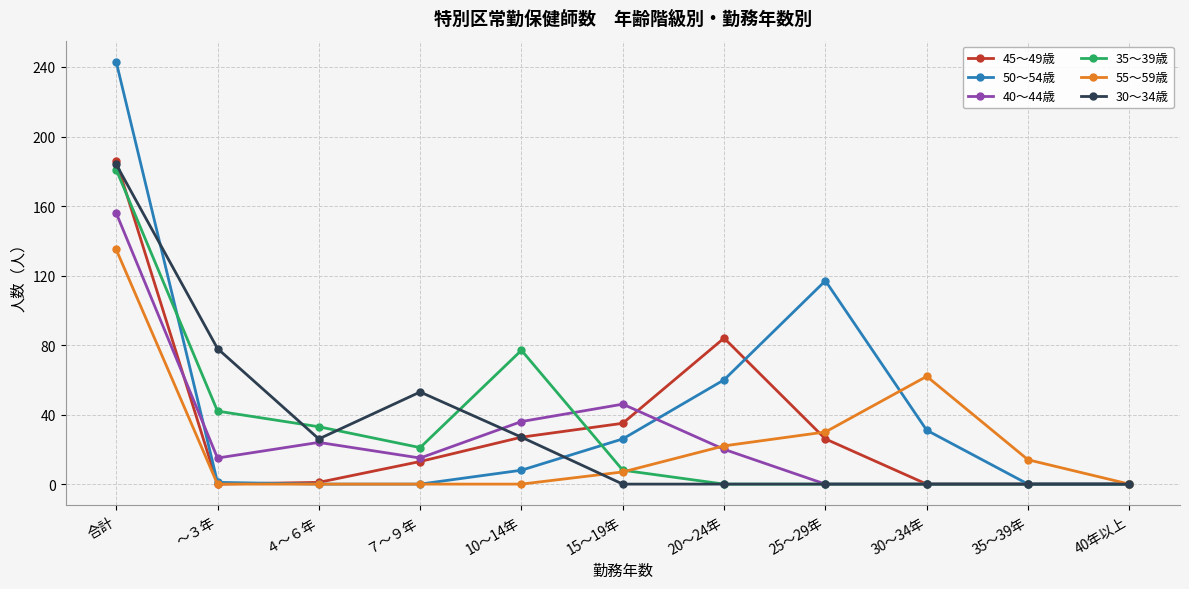

What is the label of the 2nd point from the left?

～３年